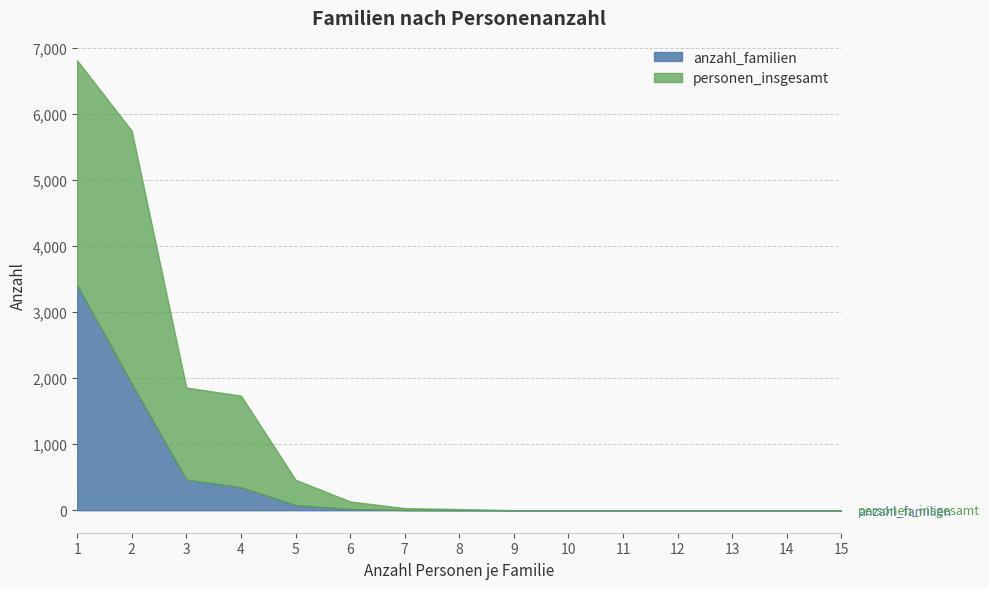

What is the difference between the second highest and second lowest values in the personen_insgesamt series?

3404